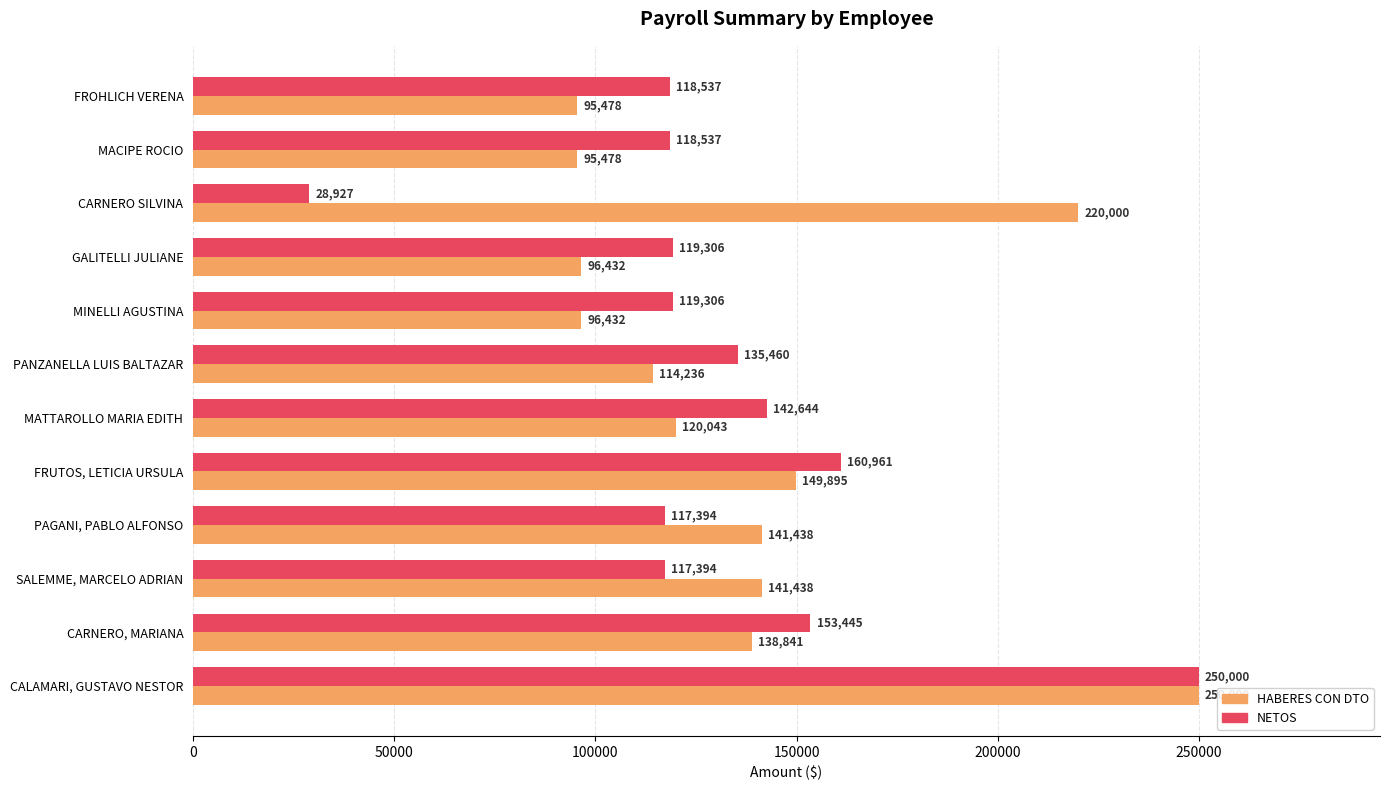

Which category has the lowest value in the NETOS series?

CARNERO SILVINA